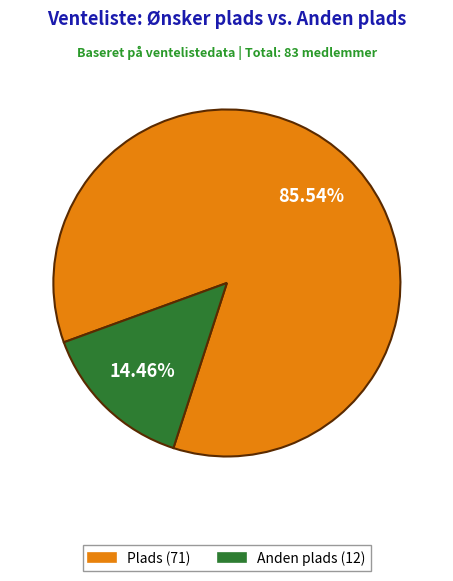

True or false: Plads accounts for 73% of the total.

False